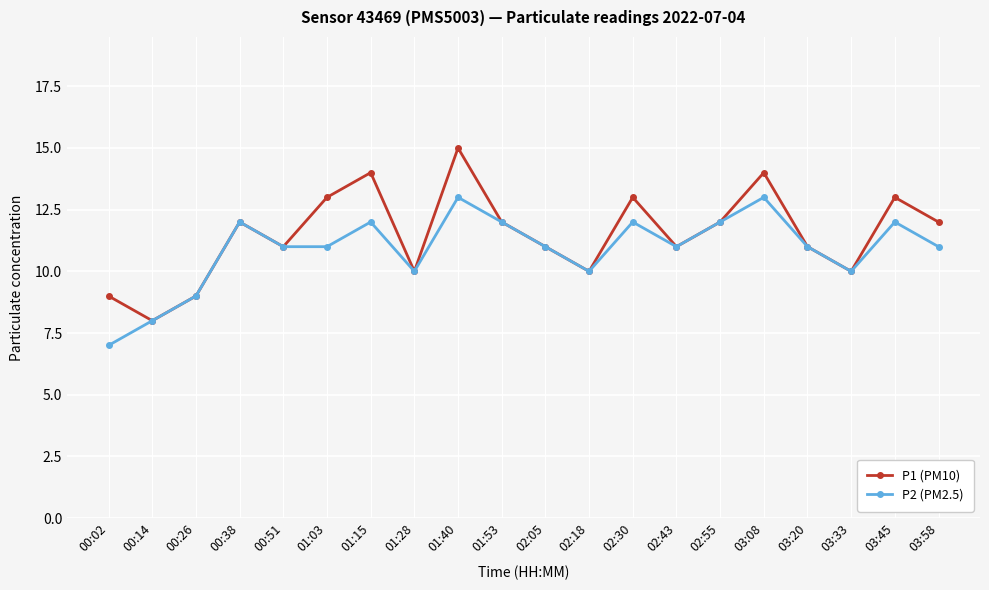

What position from the left is 00:38?

4